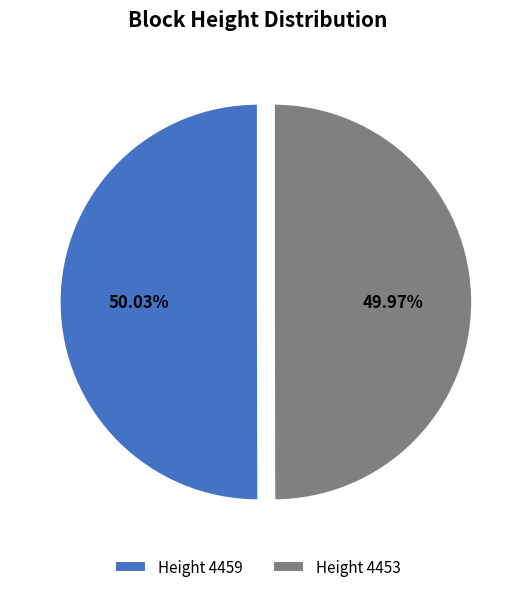

Combined, do Height 4453 and Height 4459 account for over 50%?

Yes